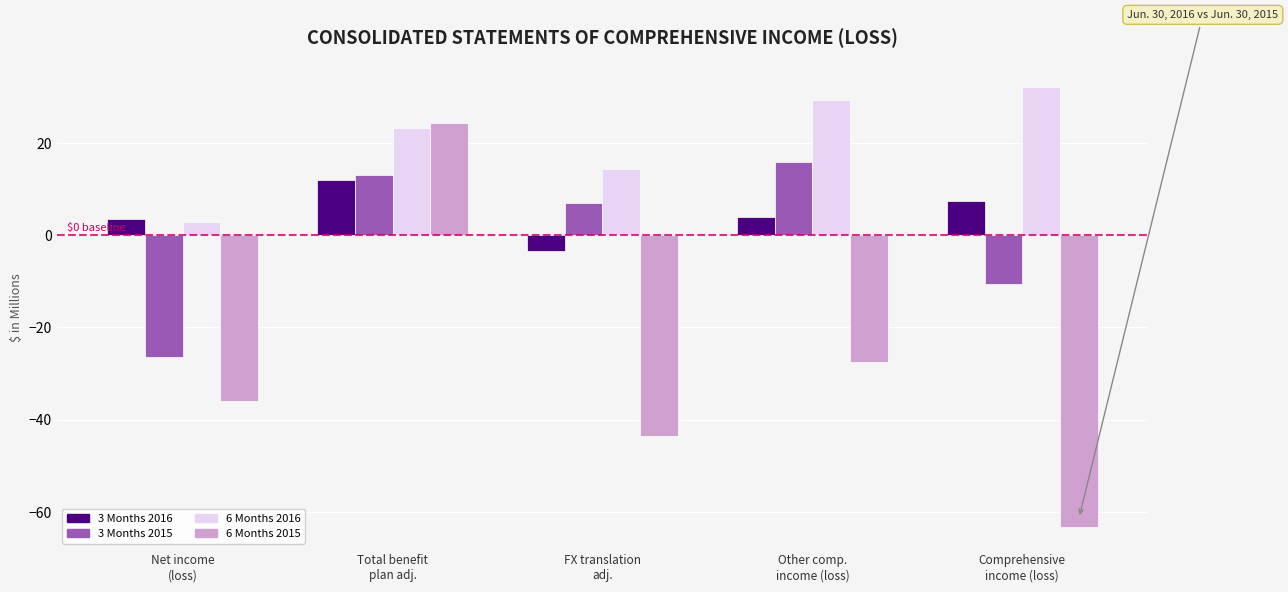

Which series has the largest range (max minus min)?

6 Months 2015